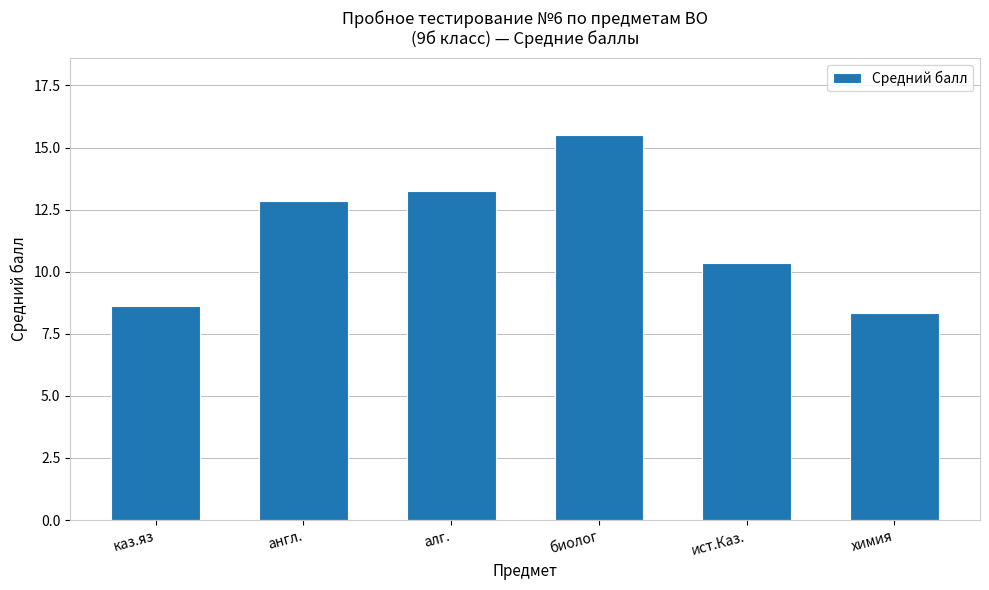

What is the label of the 4th bar from the right?

алг.